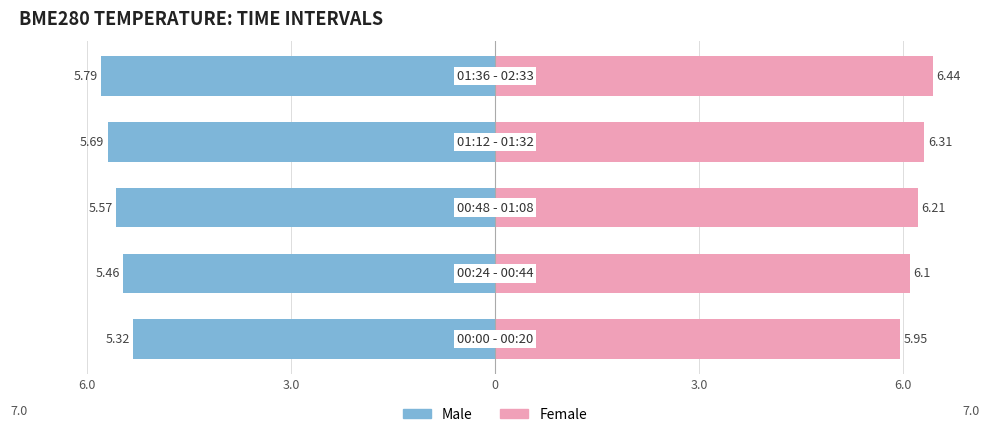

What is the value of the Female bar at the 2nd from the left?

6.1